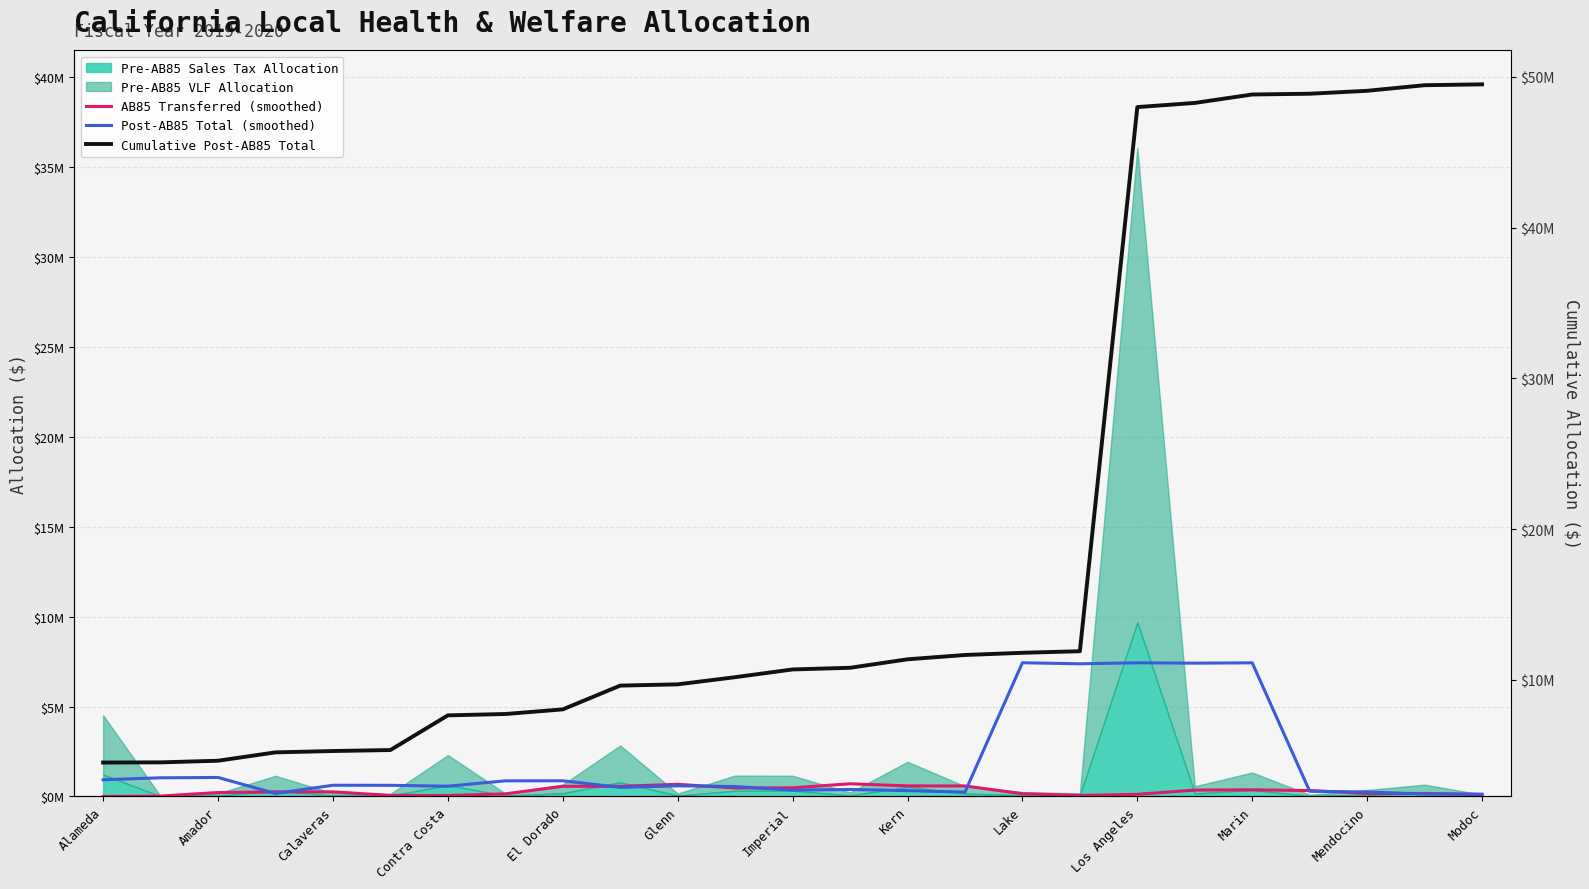

After their last crossing, which series has the higher values: Post-AB85 Total (smoothed) or AB85 Transferred (smoothed)?

Post-AB85 Total (smoothed)